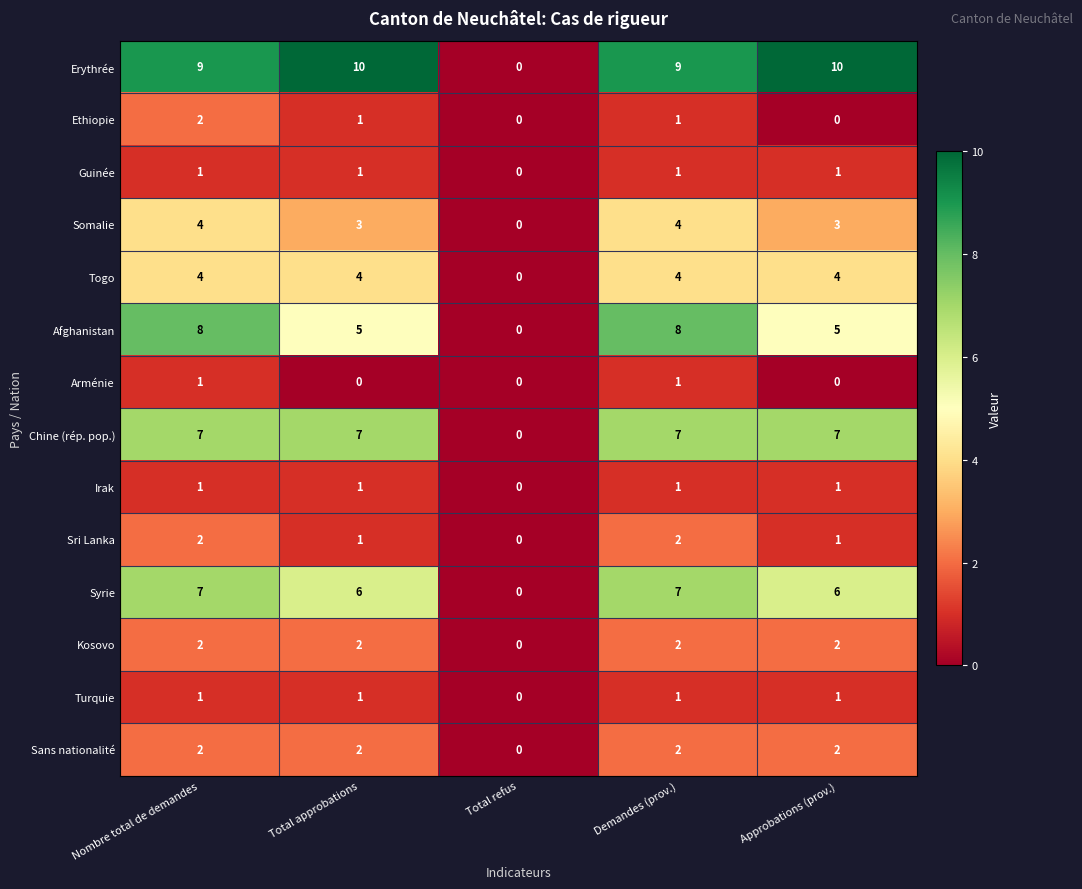

What is the total value across all series at Demandes (prov.)?

50